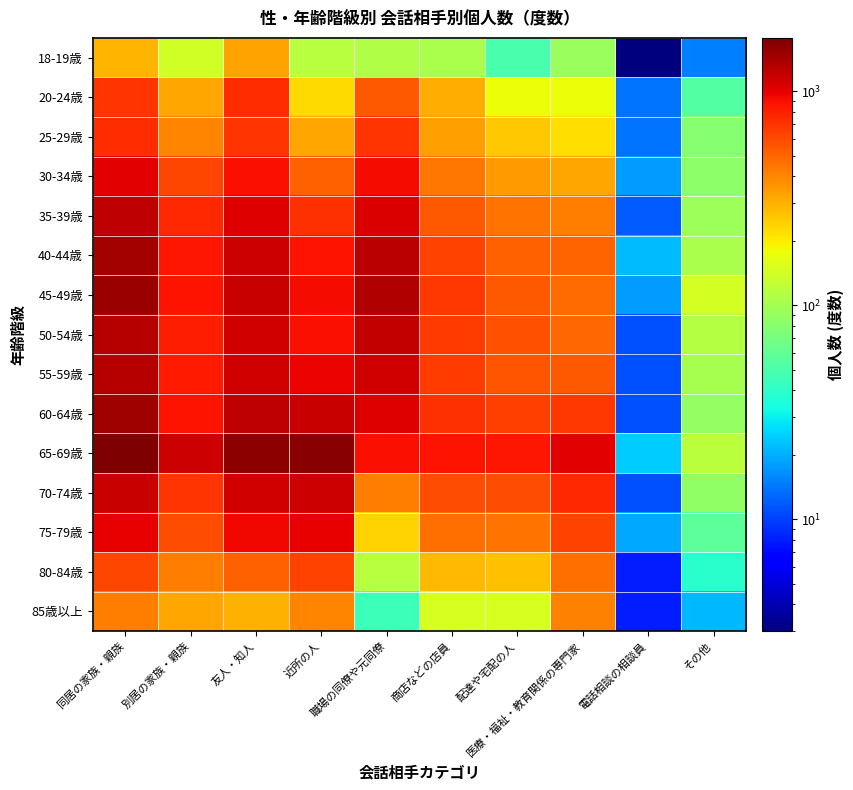

Reading right to left, transcribe all the data shown in this chart.

18-19歳: その他=15	電話相談の相談員=3	医療・福祉・教育関係の専門家=92	配達や宅配の人=49	商店などの店員=106	職場の同僚や元同僚=110	近所の人=117	友人・知人=331	別居の家族・親族=140	同居の家族・親族=290
20-24歳: その他=54	電話相談の相談員=14	医療・福祉・教育関係の専門家=178	配達や宅配の人=178	商店などの店員=303	職場の同僚や元同僚=545	近所の人=228	友人・知人=731	別居の家族・親族=319	同居の家族・親族=696
25-29歳: その他=79	電話相談の相談員=14	医療・福祉・教育関係の専門家=224	配達や宅配の人=255	商店などの店員=342	職場の同僚や元同僚=700	近所の人=321	友人・知人=690	別居の家族・親族=402	同居の家族・親族=740
30-34歳: その他=84	電話相談の相談員=18	医療・福祉・教育関係の専門家=325	配達や宅配の人=350	商店などの店員=441	職場の同僚や元同僚=906	近所の人=517	友人・知人=886	別居の家族・親族=618	同居の家族・親族=1014
35-39歳: その他=95	電話相談の相談員=12	医療・福祉・教育関係の専門家=420	配達や宅配の人=451	商店などの店員=546	職場の同僚や元同僚=1059	近所の人=710	友人・知人=1031	別居の家族・親族=745	同居の家族・親族=1231
40-44歳: その他=104	電話相談の相談員=22	医療・福祉・教育関係の専門家=509	配達や宅配の人=518	商店などの店員=638	職場の同僚や元同僚=1278	近所の人=882	友人・知人=1146	別居の家族・親族=855	同居の家族・親族=1427
45-49歳: その他=145	電話相談の相談員=18	医療・福祉・教育関係の専門家=481	配達や宅配の人=544	商店などの店員=676	職場の同僚や元同僚=1321	近所の人=925	友人・知人=1181	別居の家族・親族=871	同居の家族・親族=1490
50-54歳: その他=114	電話相談の相談員=11	医療・福祉・教育関係の専門家=494	配達や宅配の人=573	商店などの店員=658	職場の同僚や元同僚=1195	近所の人=901	友人・知人=1109	別居の家族・親族=813	同居の家族・親族=1289
55-59歳: その他=101	電話相談の相談員=11	医療・福祉・教育関係の専門家=543	配達や宅配の人=557	商店などの店員=667	職場の同僚や元同僚=1129	近所の人=953	友人・知人=1109	別居の家族・親族=836	同居の家族・親族=1290
60-64歳: その他=89	電話相談の相談員=11	医療・福祉・教育関係の専門家=687	配達や宅配の人=643	商店などの店員=708	職場の同僚や元同僚=1028	近所の人=1187	友人・知人=1223	別居の家族・親族=866	同居の家族・親族=1459
65-69歳: その他=120	電話相談の相談員=24	医療・福祉・教育関係の専門家=1008	配達や宅配の人=852	商店などの店員=879	職場の同僚や元同僚=892	近所の人=1669	友人・知人=1645	別居の家族・親族=1143	同居の家族・親族=1774
70-74歳: その他=85	電話相談の相談員=11	医療・福祉・教育関係の専門家=752	配達や宅配の人=588	商店などの店員=587	職場の同僚や元同僚=424	近所の人=1160	友人・知人=1113	別居の家族・親族=705	同居の家族・親族=1175
75-79歳: その他=58	電話相談の相談員=19	医療・福祉・教育関係の専門家=634	配達や宅配の人=461	商店などの店員=464	職場の同僚や元同僚=240	近所の人=997	友人・知人=933	別居の家族・親族=588	同居の家族・親族=984
80-84歳: その他=39	電話相談の相談員=8	医療・福祉・教育関係の専門家=465	配達や宅配の人=268	商店などの店員=284	職場の同僚や元同僚=115	近所の人=629	友人・知人=513	別居の家族・親族=422	同居の家族・親族=613
85歳以上: その他=21	電話相談の相談員=8	医療・福祉・教育関係の専門家=412	配達や宅配の人=148	商店などの店員=149	職場の同僚や元同僚=45	近所の人=403	友人・知人=295	別居の家族・親族=322	同居の家族・親族=426